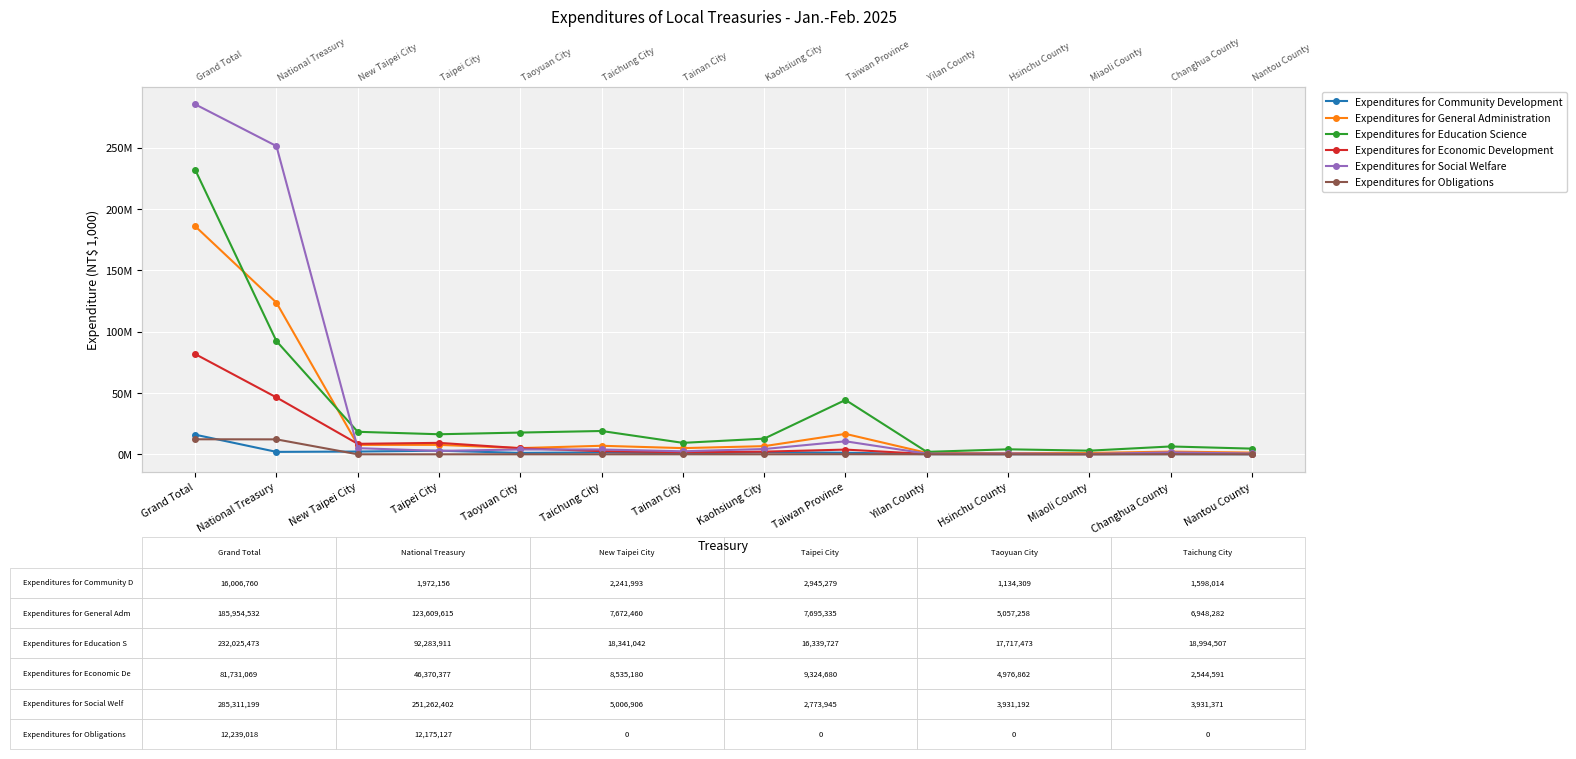

In Expenditures for Community Development, how many points are lower than both neighbors (excluding endpoints)?

4